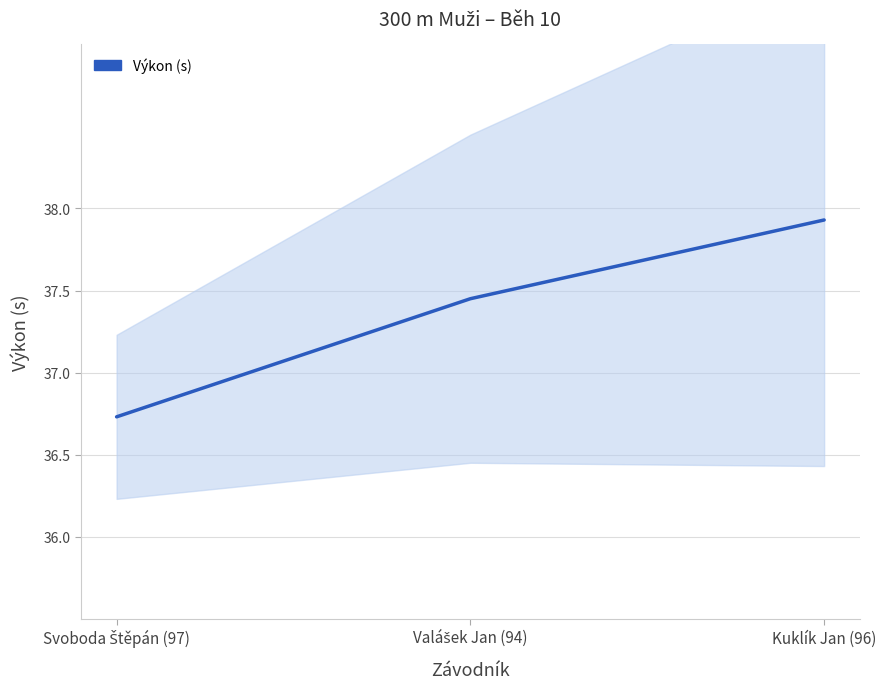

Where does the data first go above 37?

Valášek Jan (94)